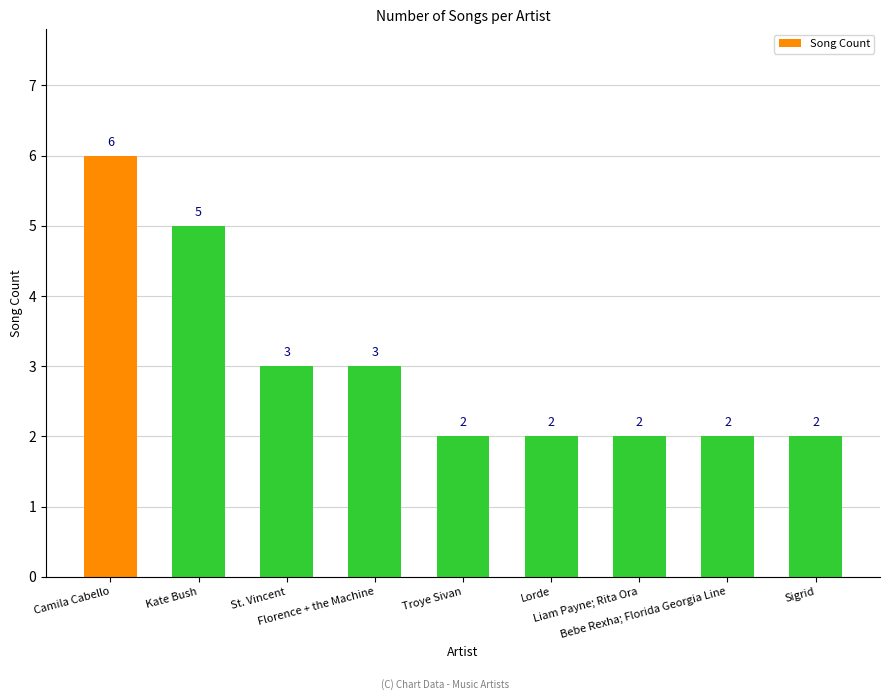

Approximately how many times larger is the value at Troye Sivan compared to St. Vincent?

0.7